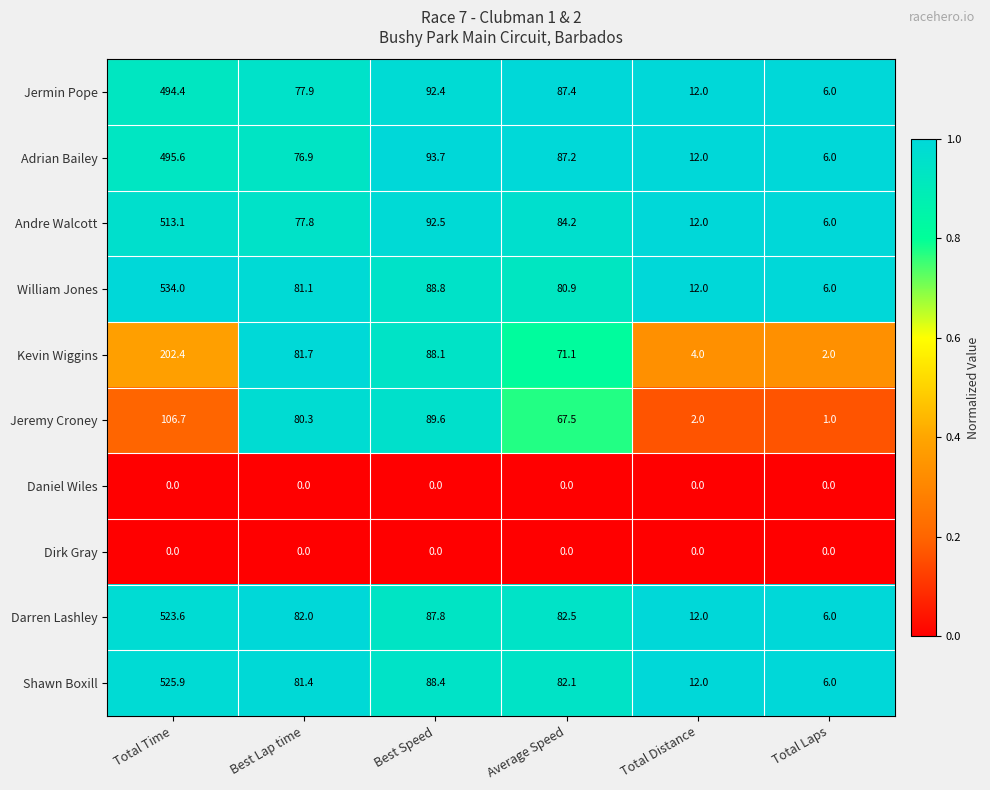

What is the difference between the maximum and second lowest values in the Andre Walcott series?

501.1